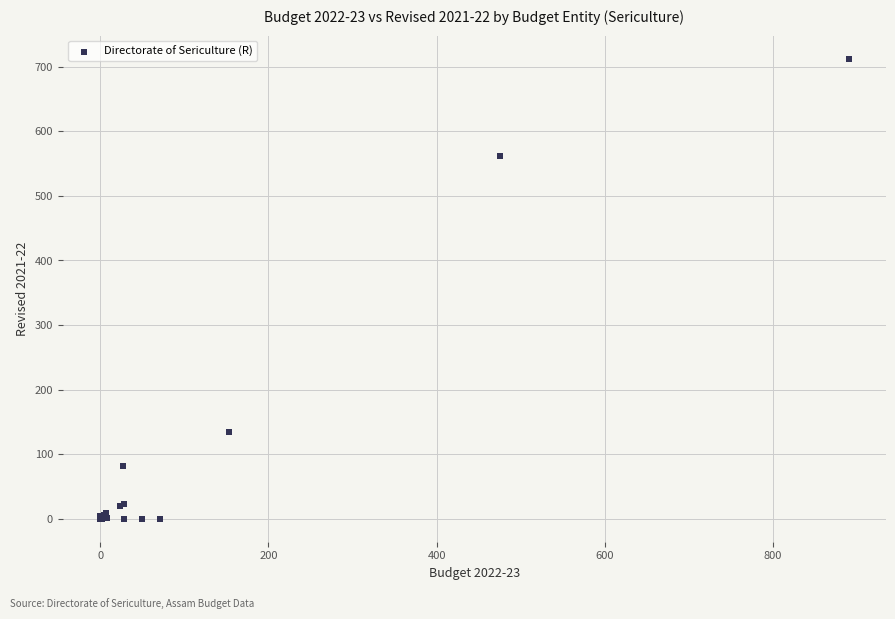

What Y value in the scatter plot is closest to 356?

561.8